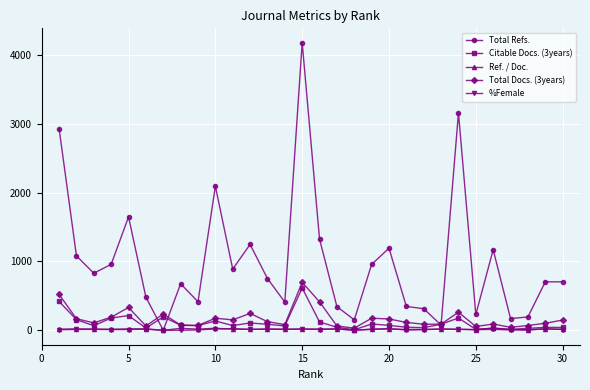

True or false: Citable Docs. (3years) has more than 0 points higher than both neighbors.

True